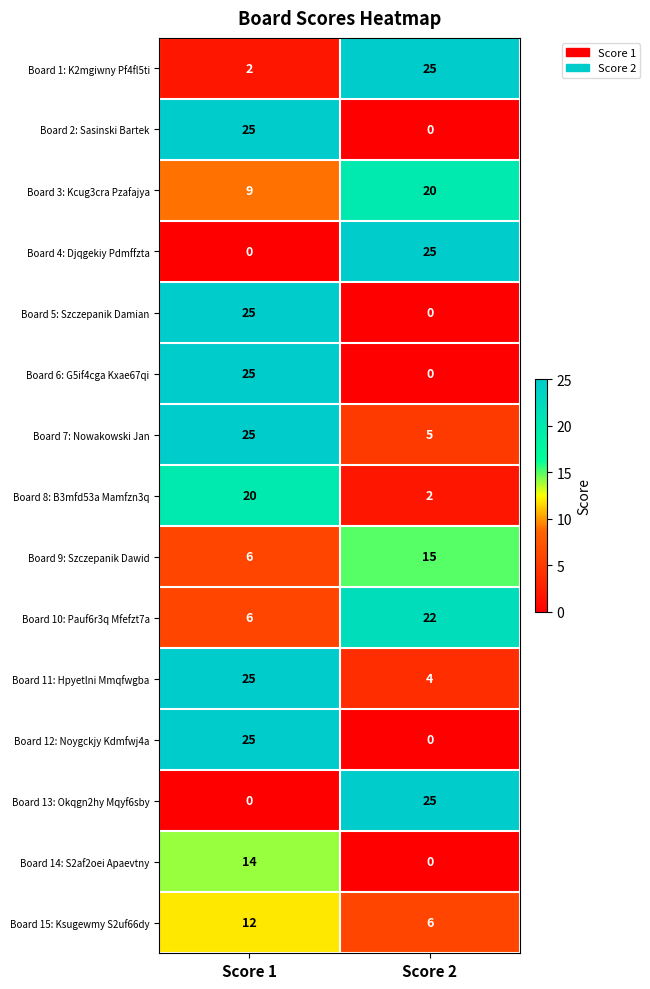

What is the difference between the highest and lowest values at Score 2?

25